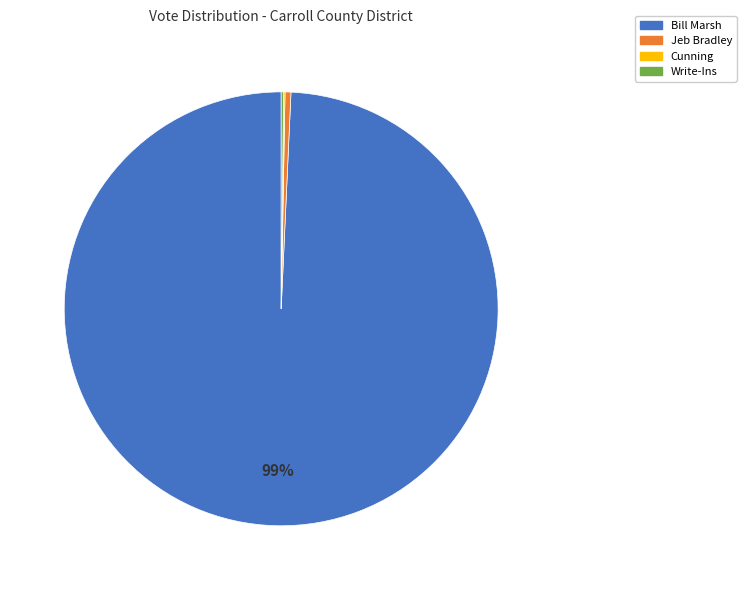

To the nearest percent, what is the average slice percentage?

25%